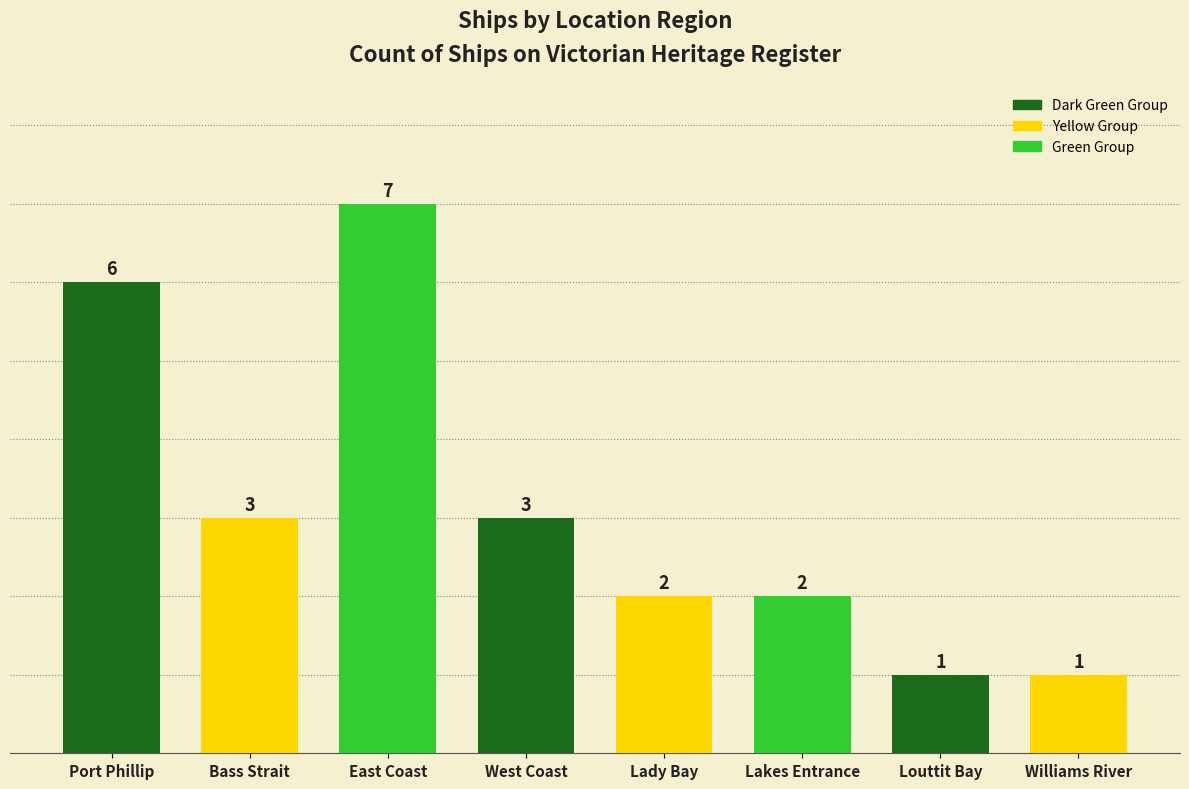

What is the maximum value shown in the chart?

7